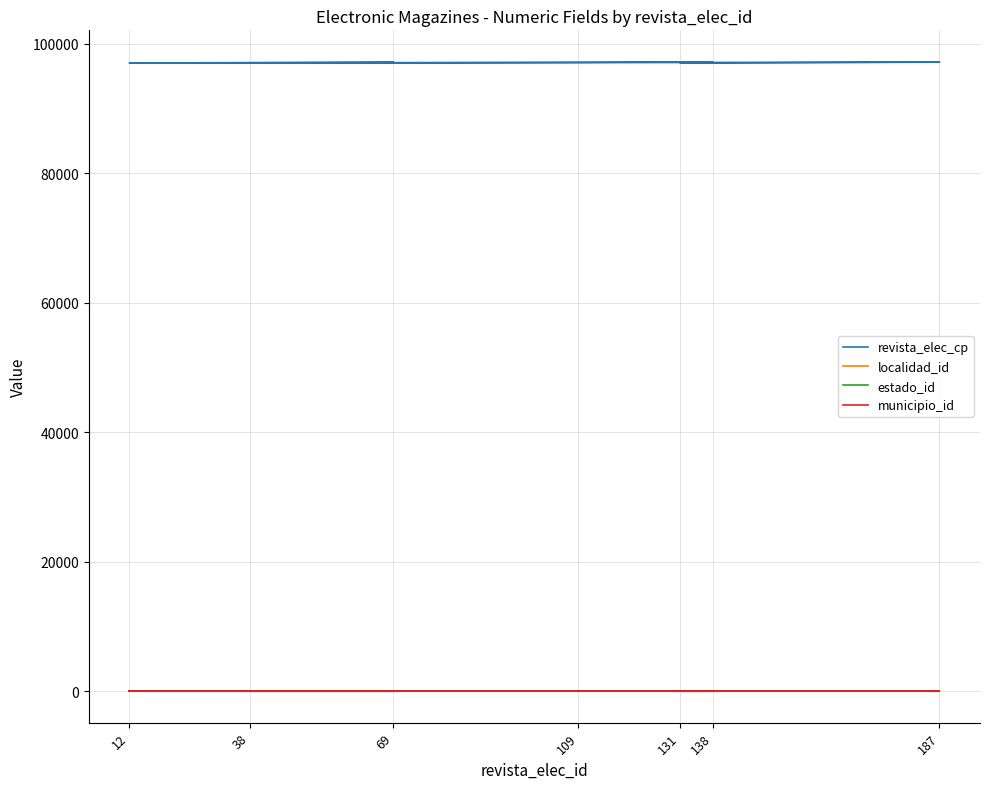

True or false: localidad_id has more than 1 interior local peaks.

False